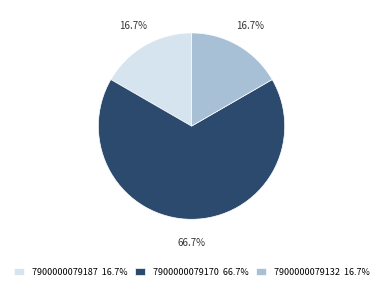

To the nearest percent, what percentage of the pie is 7900000079187?

17%